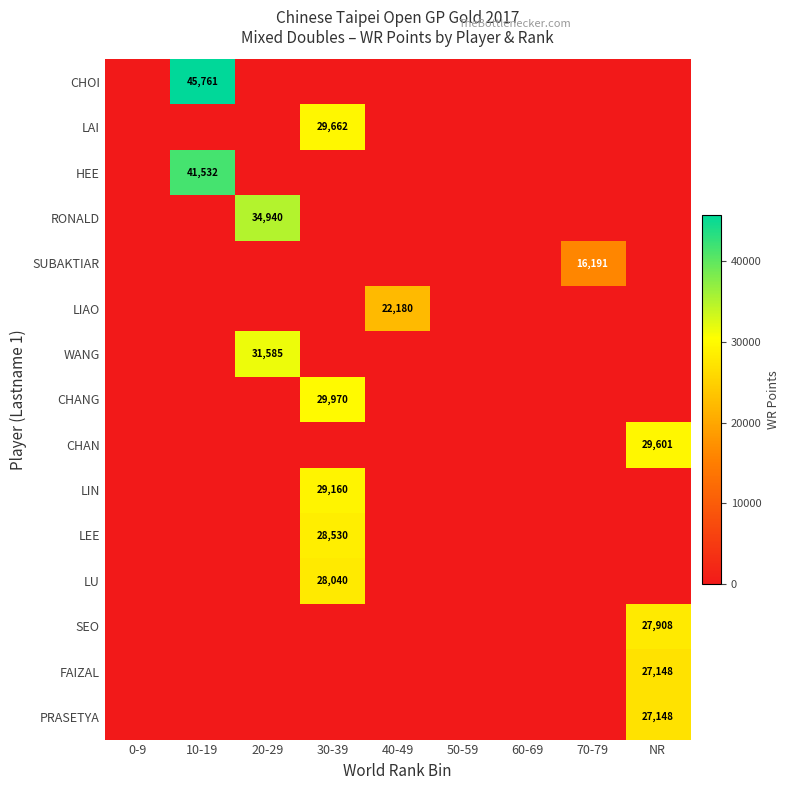

Which category has the highest value across all series?

10-19